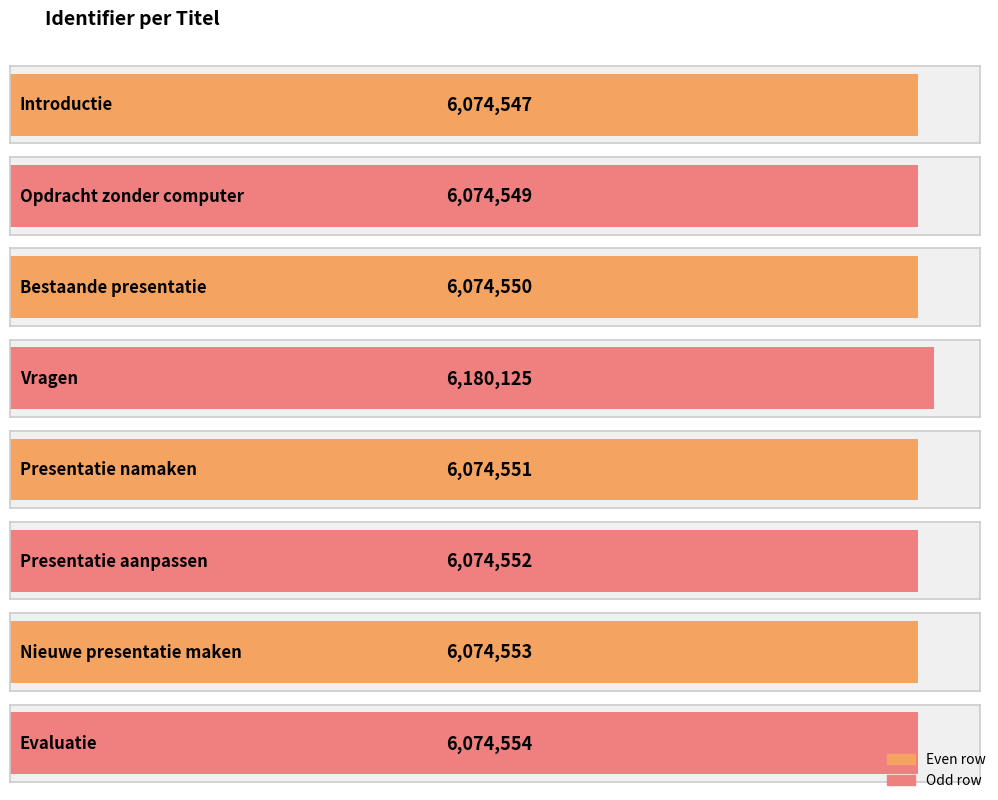

The chart shows a value of 6074551 at Presentatie namaken. True or false?

True